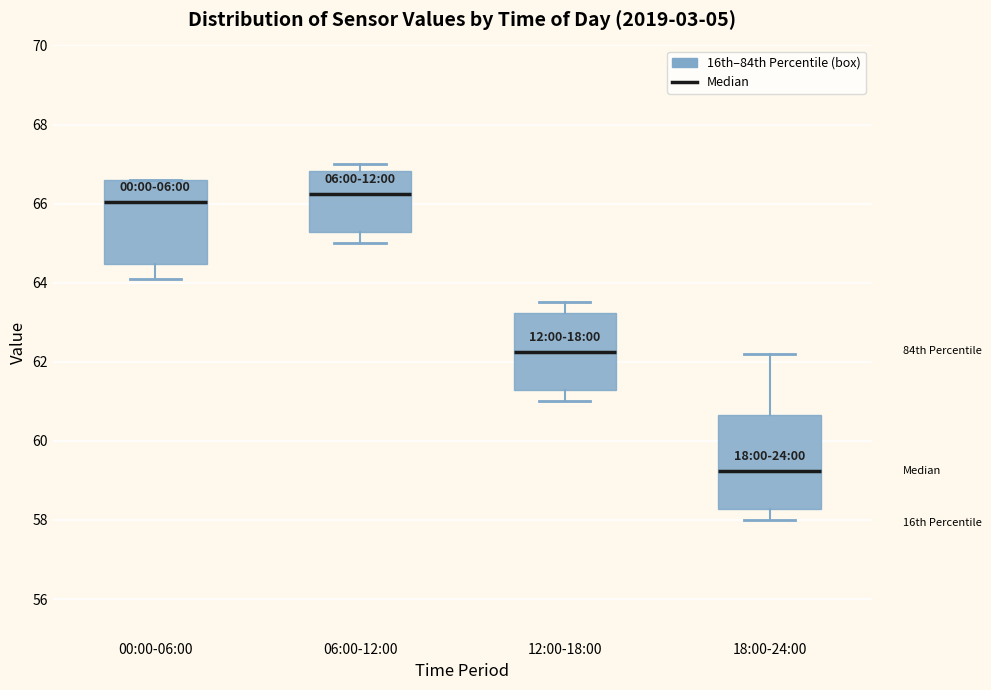

Which box has the highest median line?

06:00-12:00